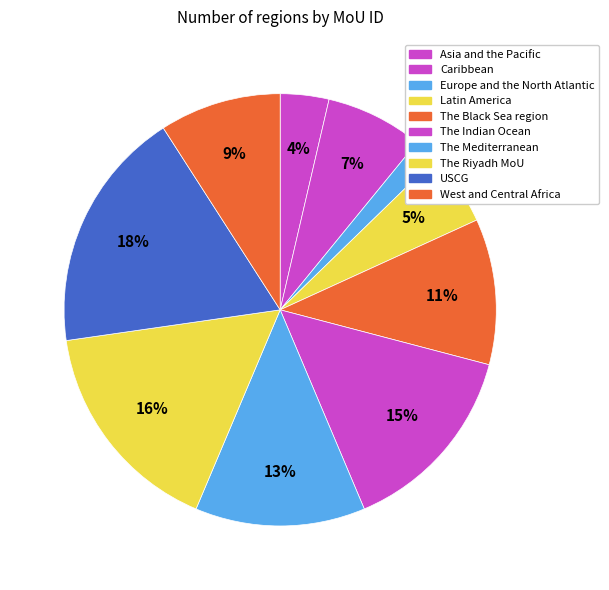

Does any single category account for the majority?

No